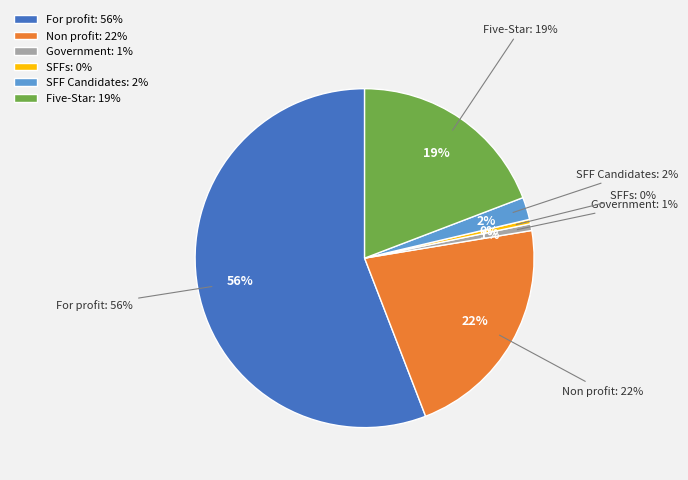

What is the majority slice?

For profit